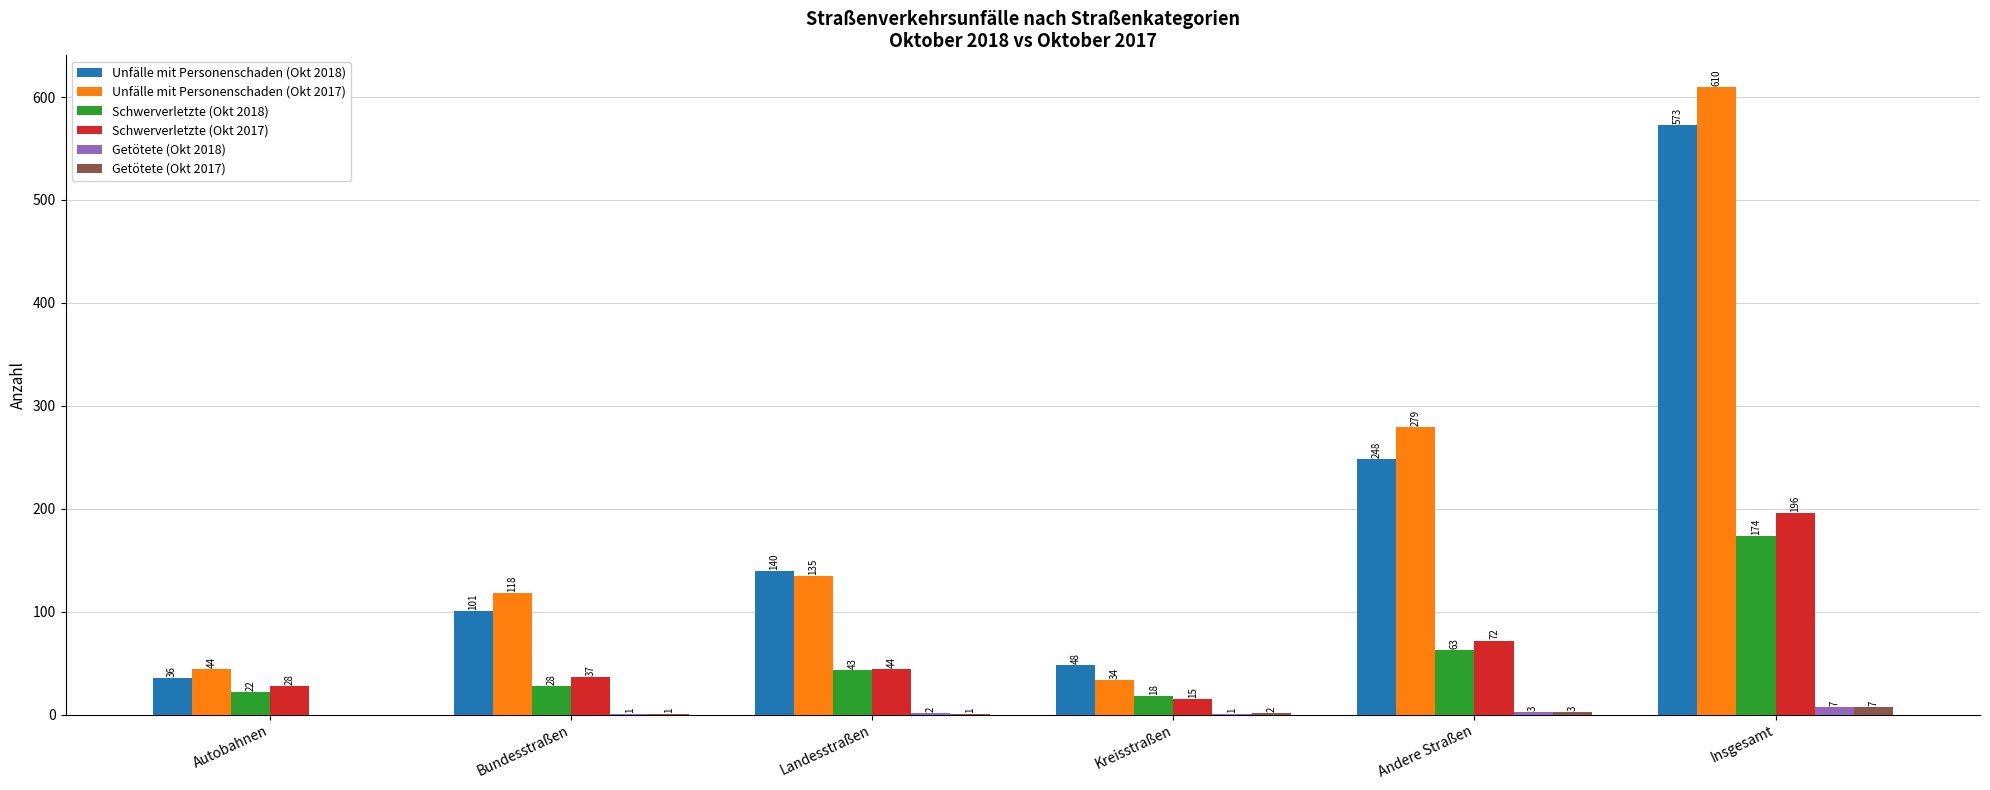

What is the average value of the Schwerverletzte (Okt 2017) series?

65